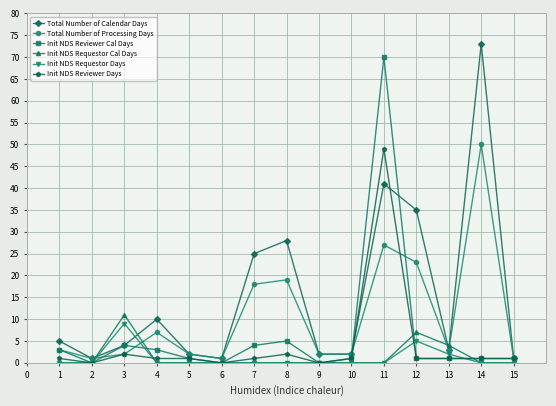

What is the difference between the highest and lowest values at 8?

28